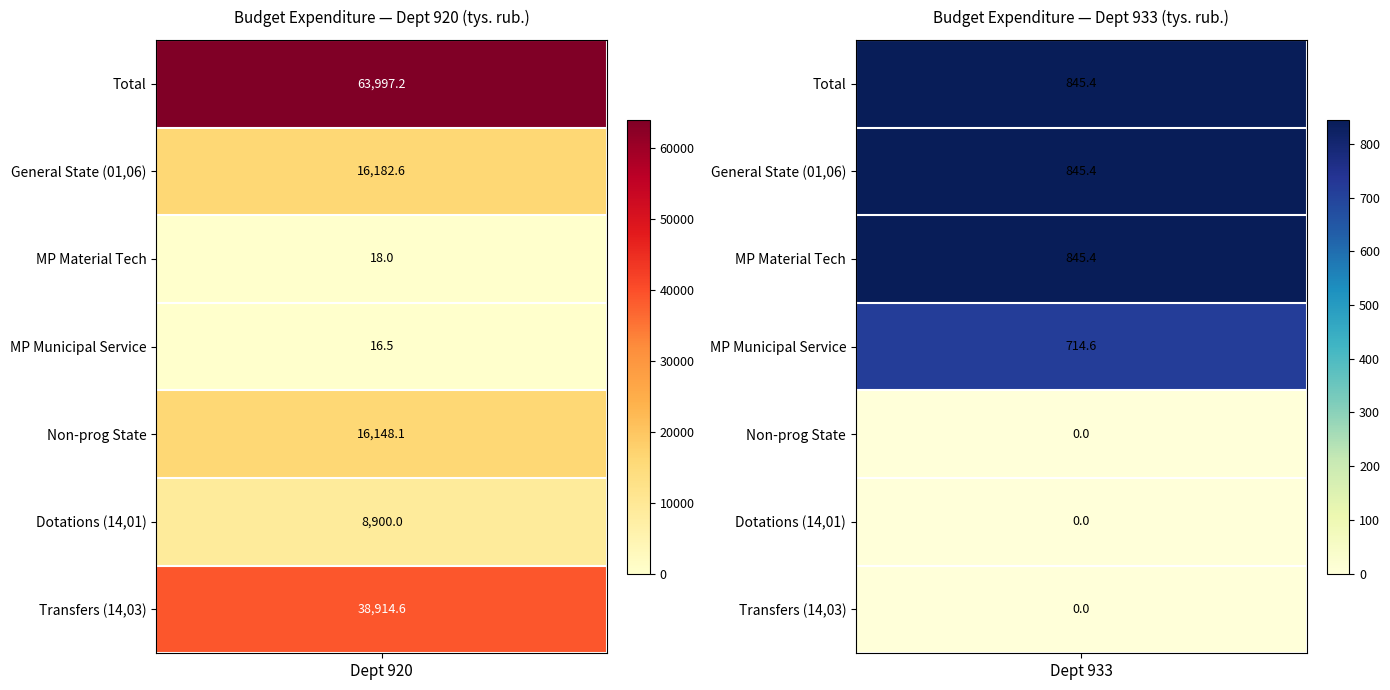

True or false: 920 has a value of 16.5 at 3.

True